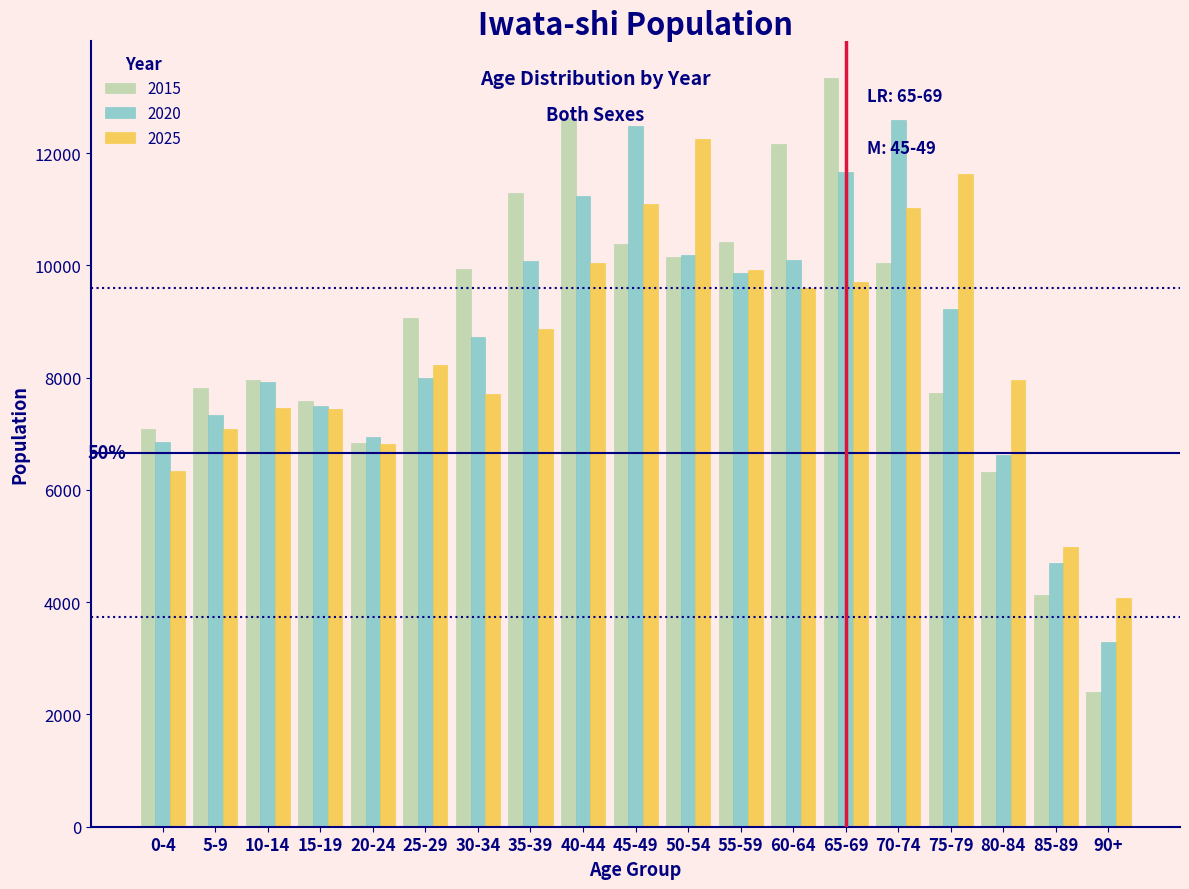

What is the difference between the 2015 values at 35-39 and 25-29?

2227